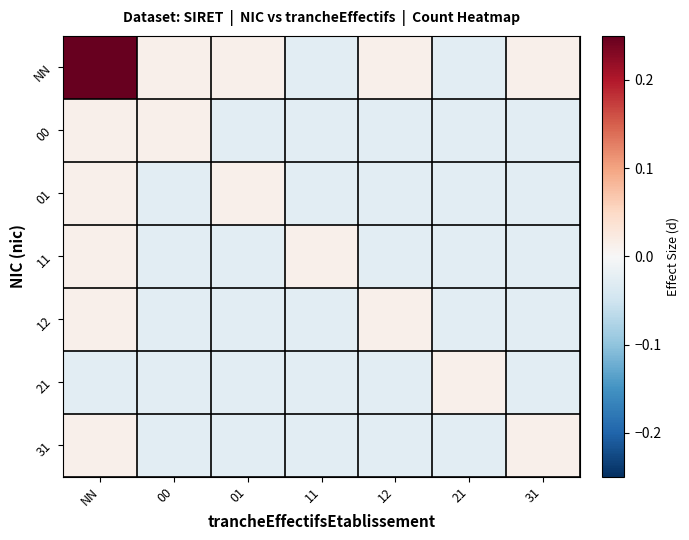

Which series has the largest total across all categories?

NN